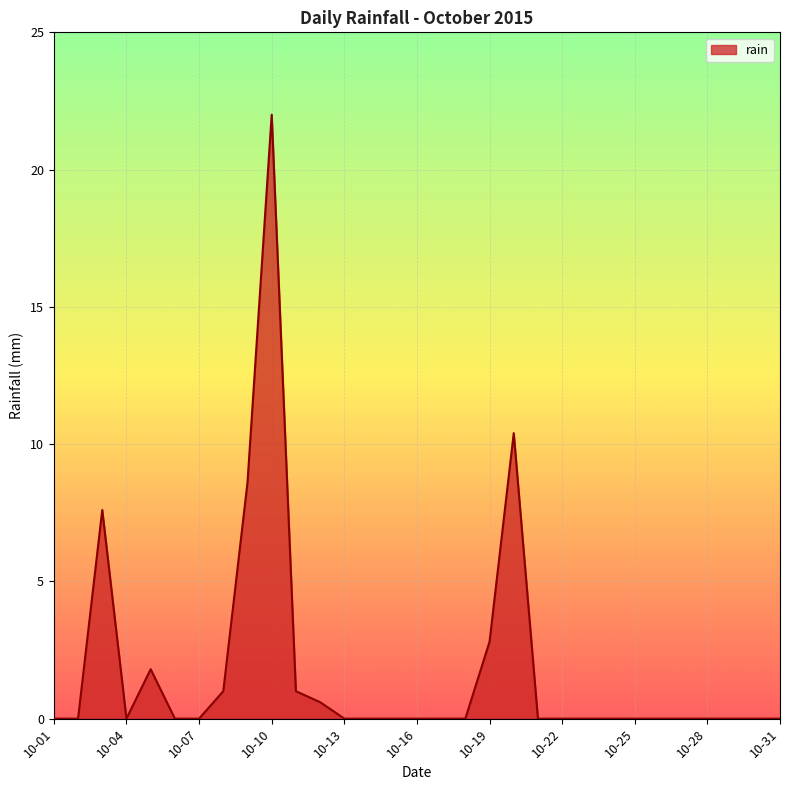

What is the difference between the maximum and minimum values?

22.0